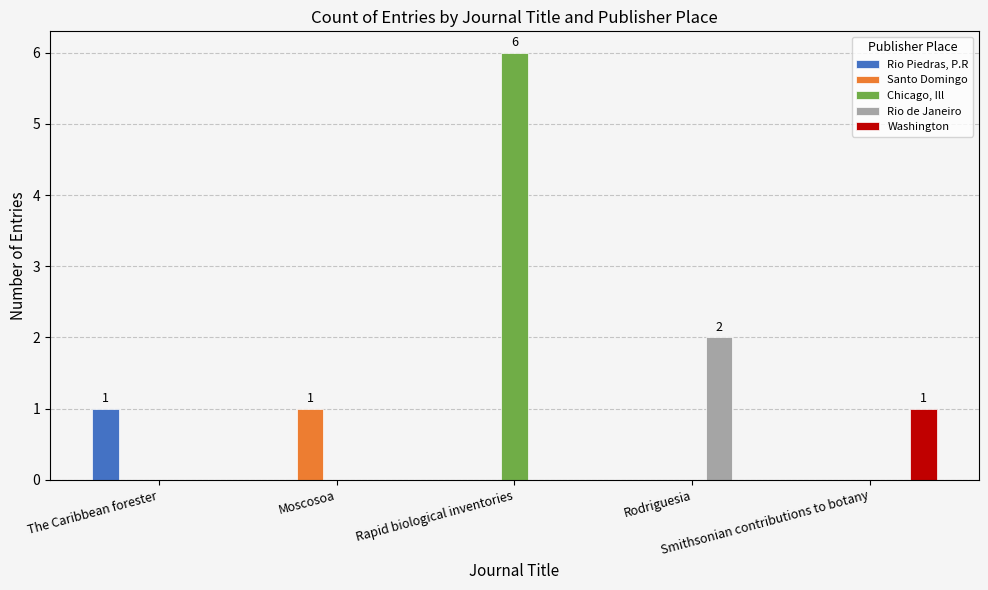

What is the maximum value shown in the chart?

6